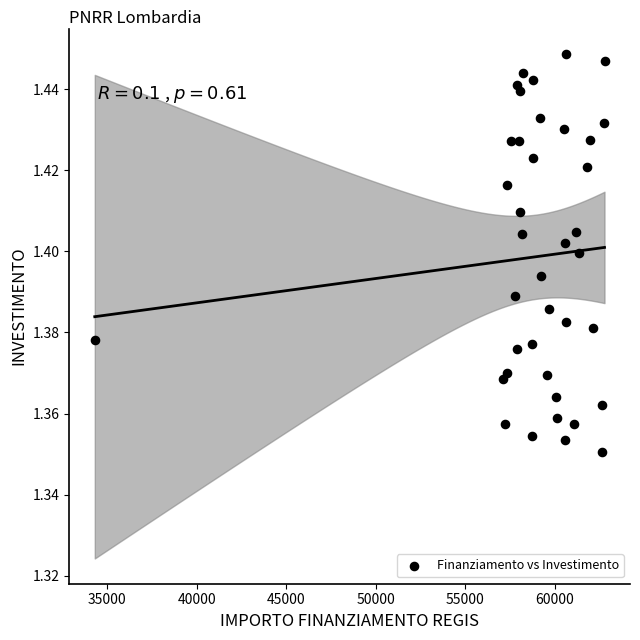

What is the range of X values (max minus min)?

28485.4